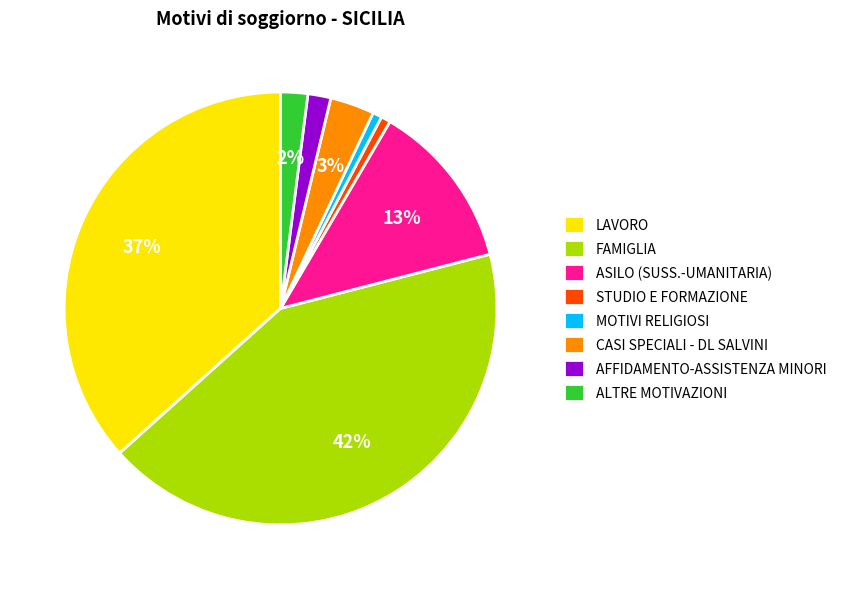

Does any single category account for the majority?

No